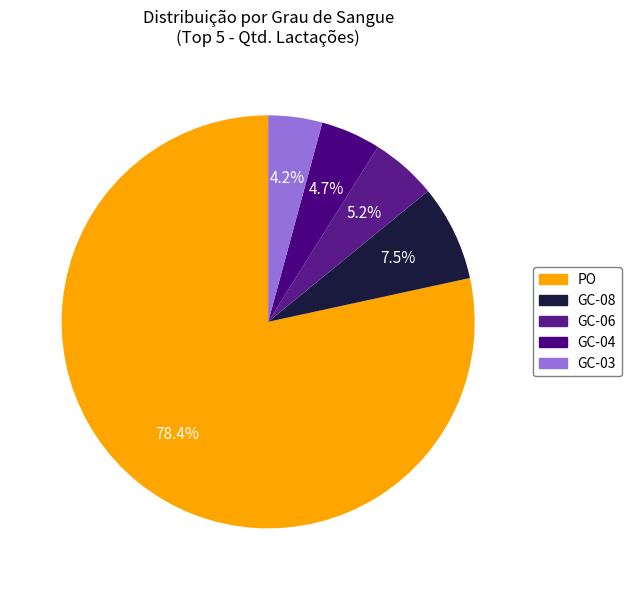

How many segments does this pie chart have?

5